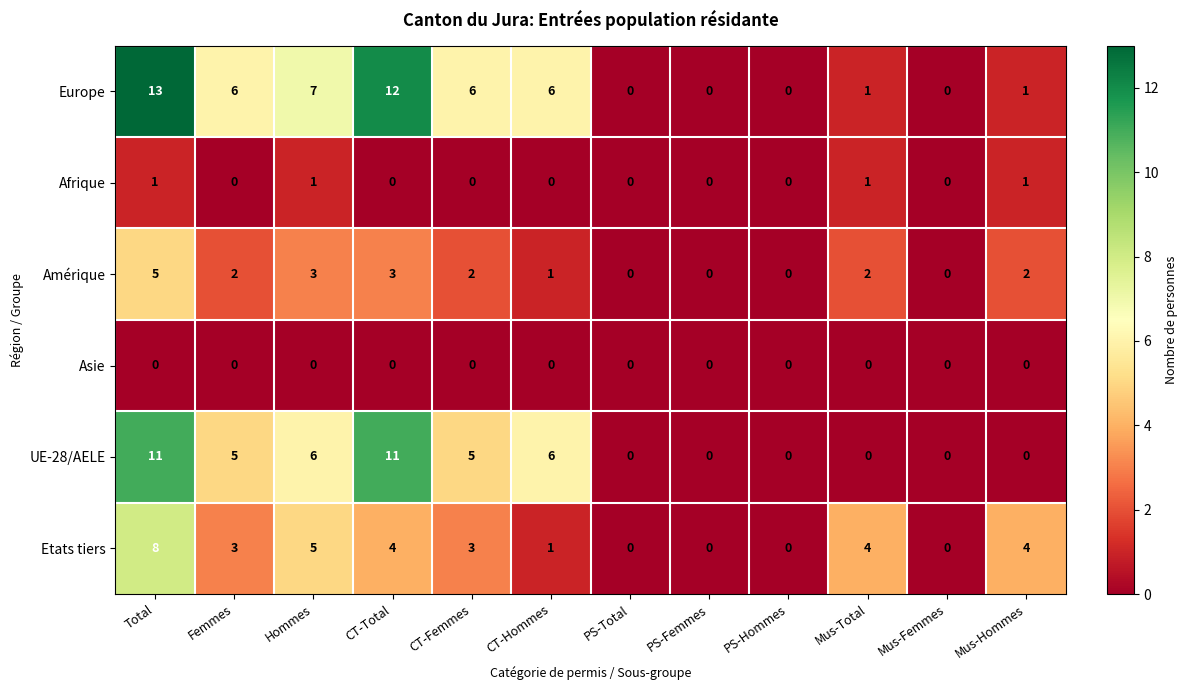

What is the difference between the highest and lowest values at CT-Total?

12